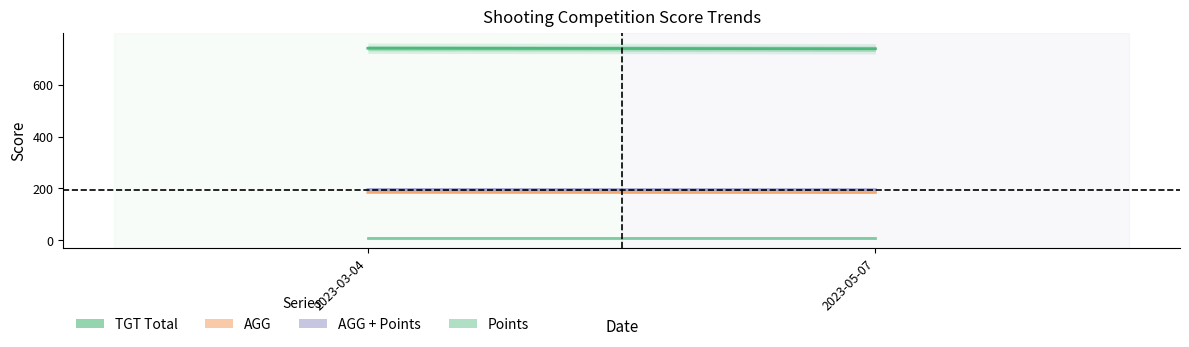

Which series has the largest total across all categories?

TGT Total